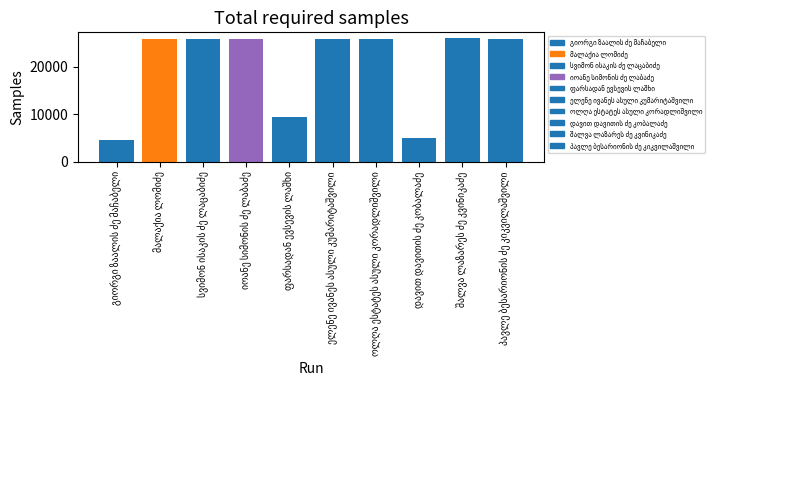

Between იოანე სიმონის ძე ლაბაძე and მალაქია ლომიძე, which is larger?

იოანე სიმონის ძე ლაბაძე